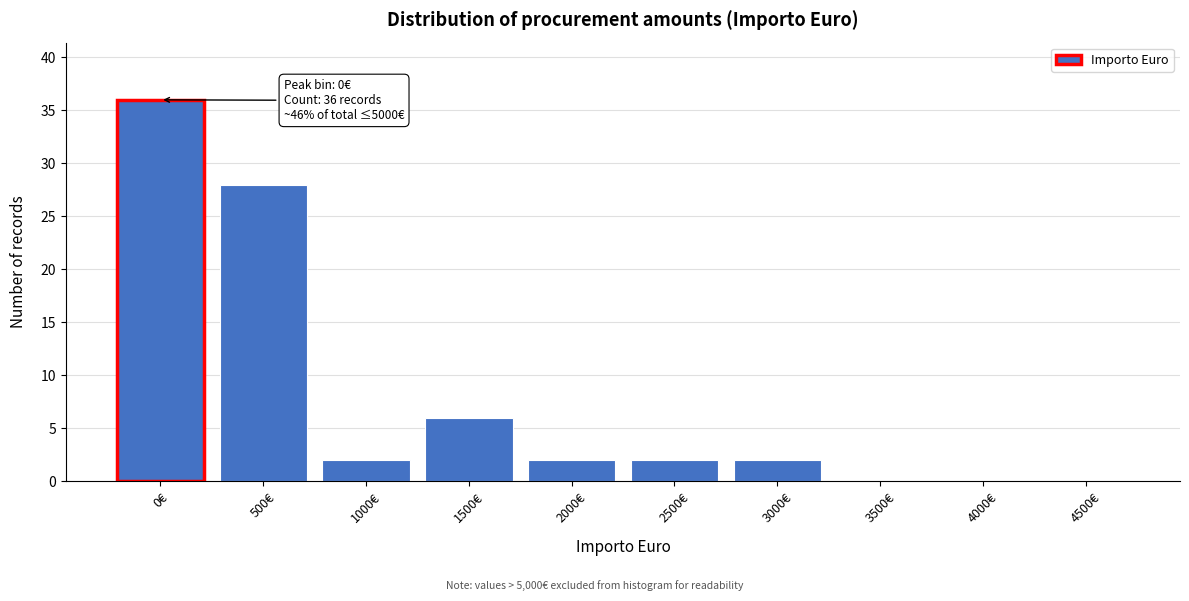

Reading right to left, list all the values displayed in this chart.

4500€=0	4000€=0	3500€=0	3000€=2	2500€=2	2000€=2	1500€=6	1000€=2	500€=28	0€=36